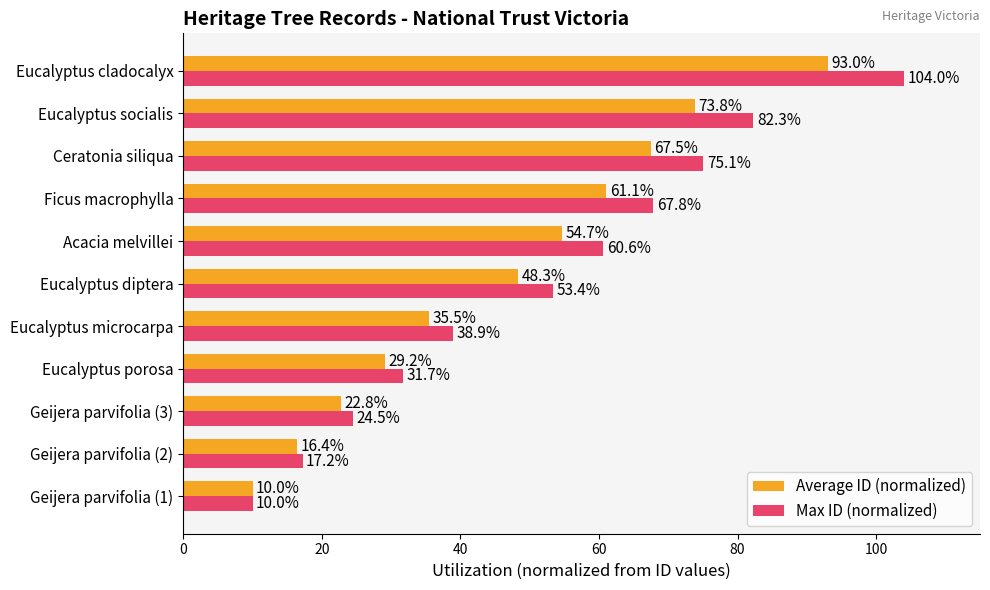

What is the minimum value shown in the chart?

10.0